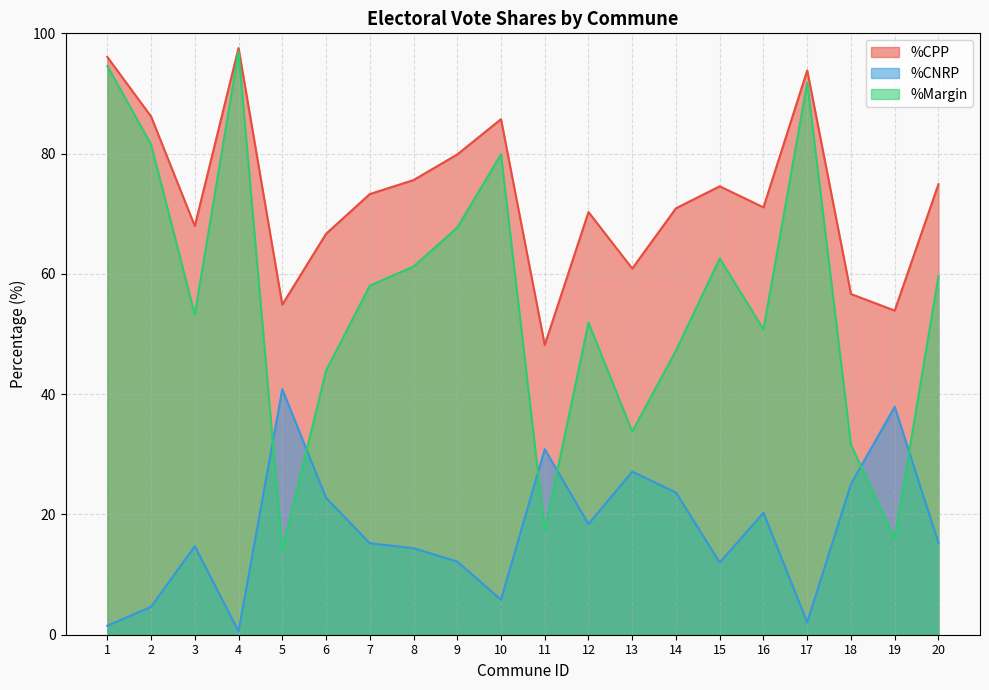

At how many categories does at least one series exceed 47?

20